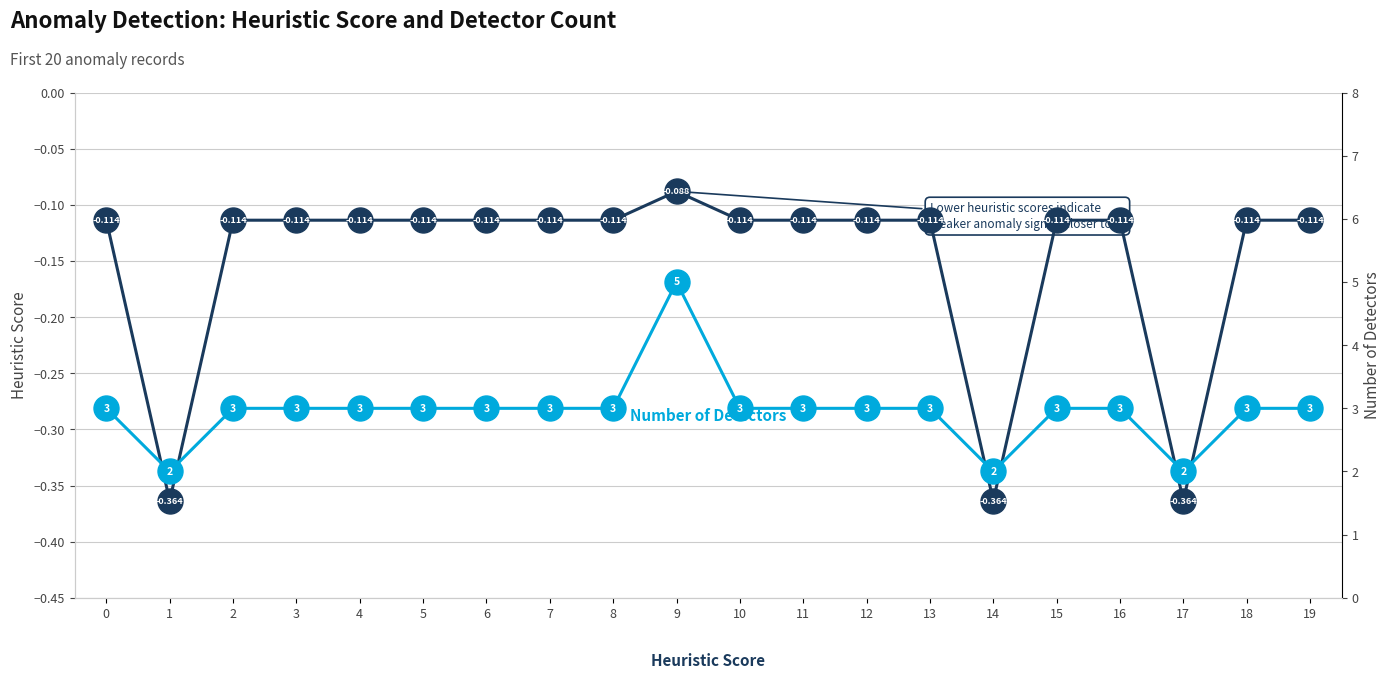

At which label does distance first exceed 3?

9